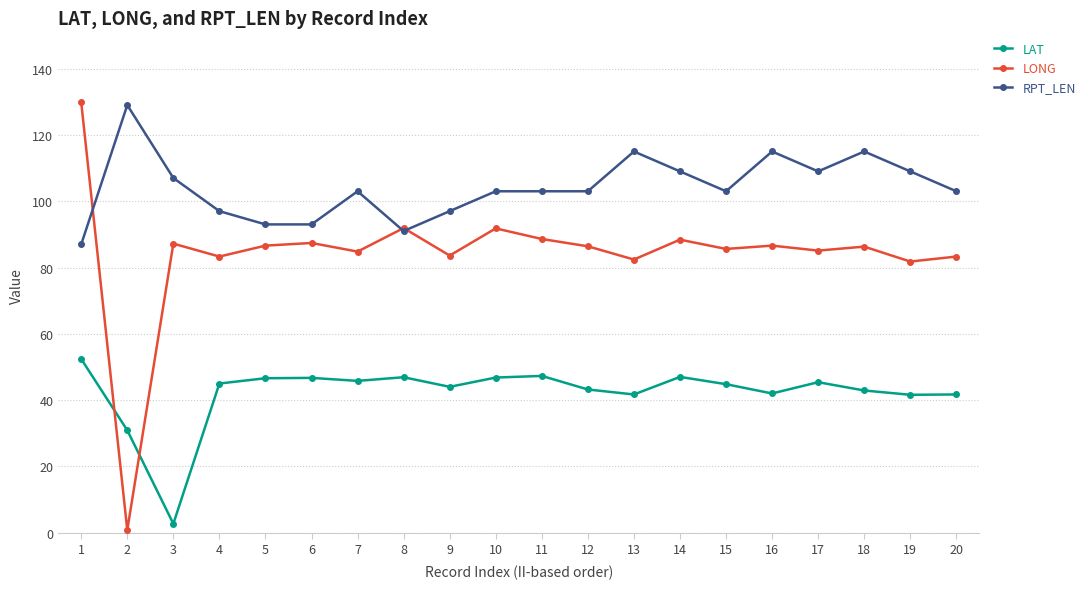

Which series has the largest total across all categories?

RPT_LEN